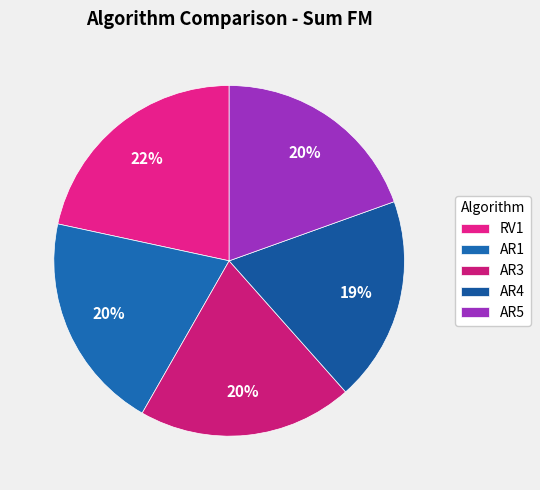

Is the sum of AR1 and RV1 greater than half?

No